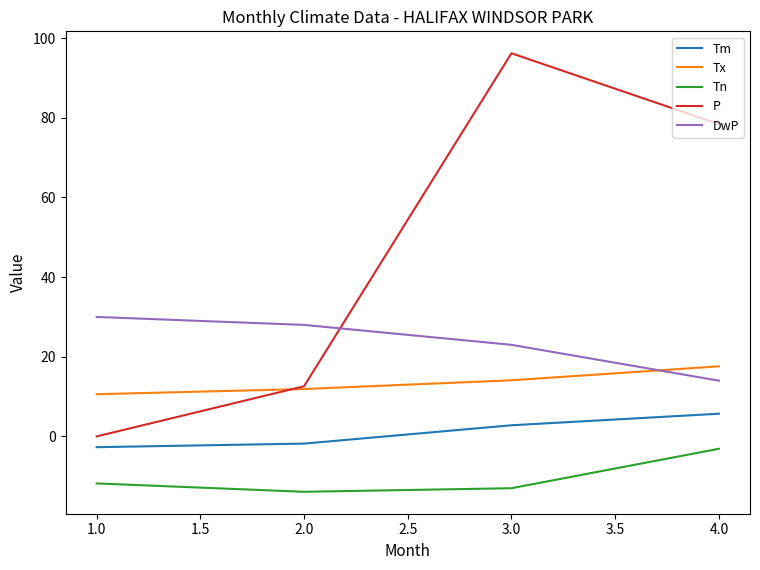

What is the spread (max minus min) of values at 4.0?

81.5